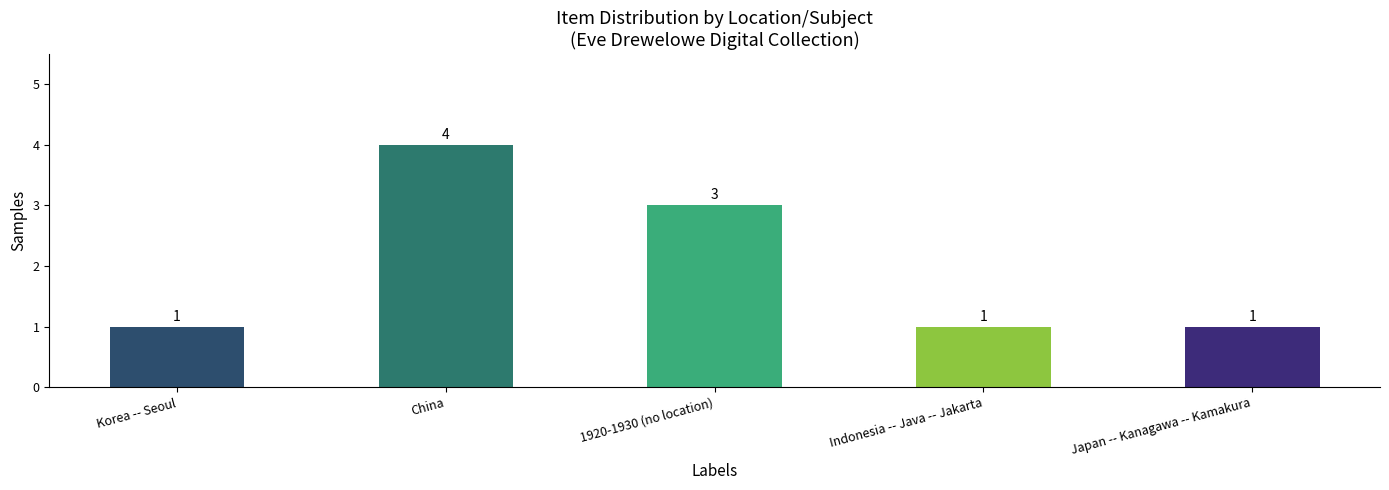

What is the value of the 4th bar from the left?

1